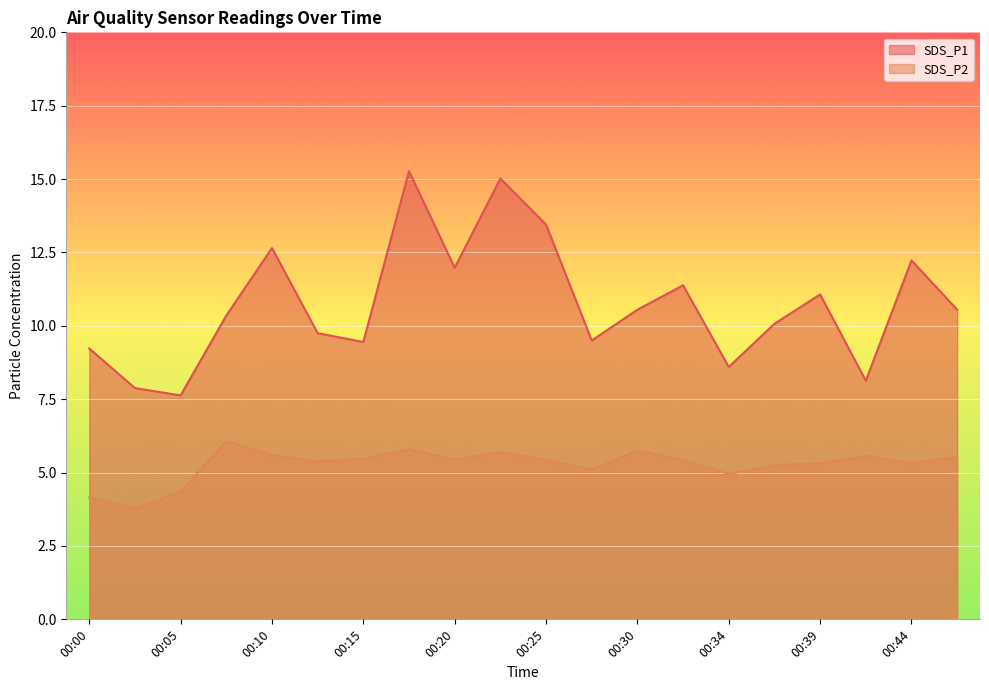

Where is the first local maximum for SDS_P1?

00:10